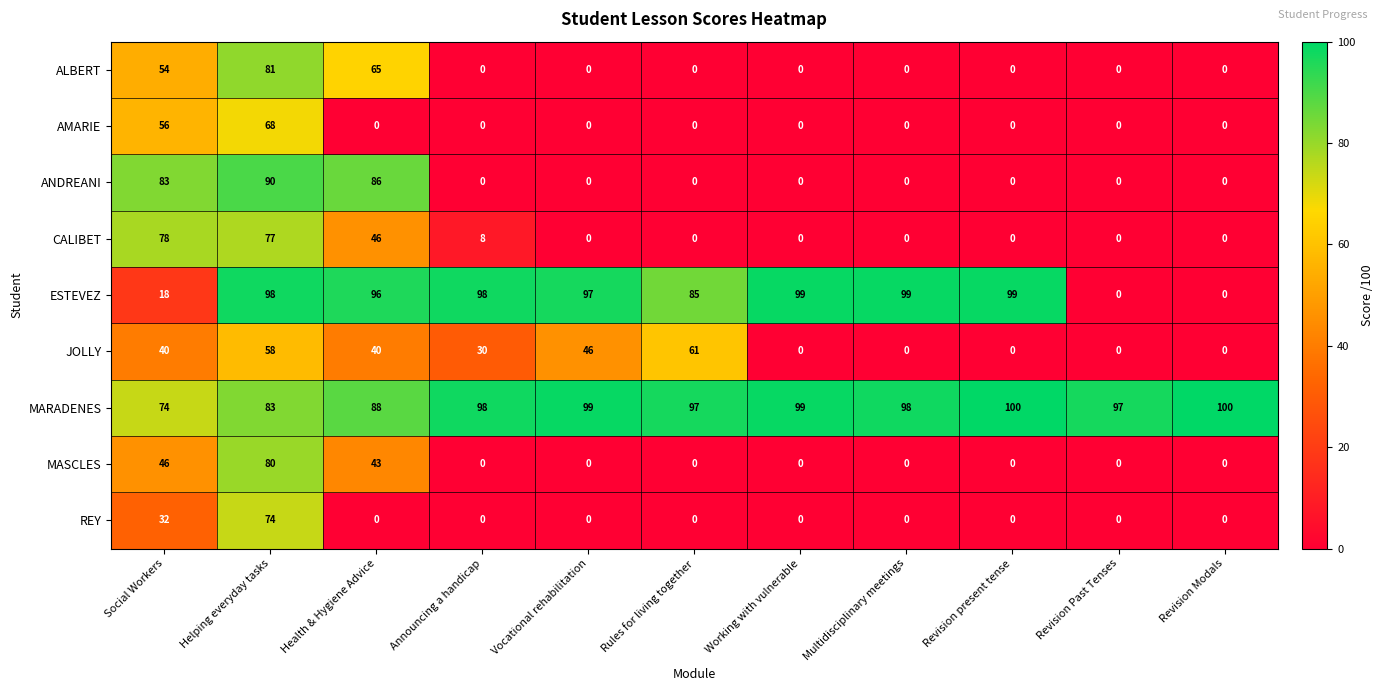

What is the total value across all series at Working with vulnerable?

198